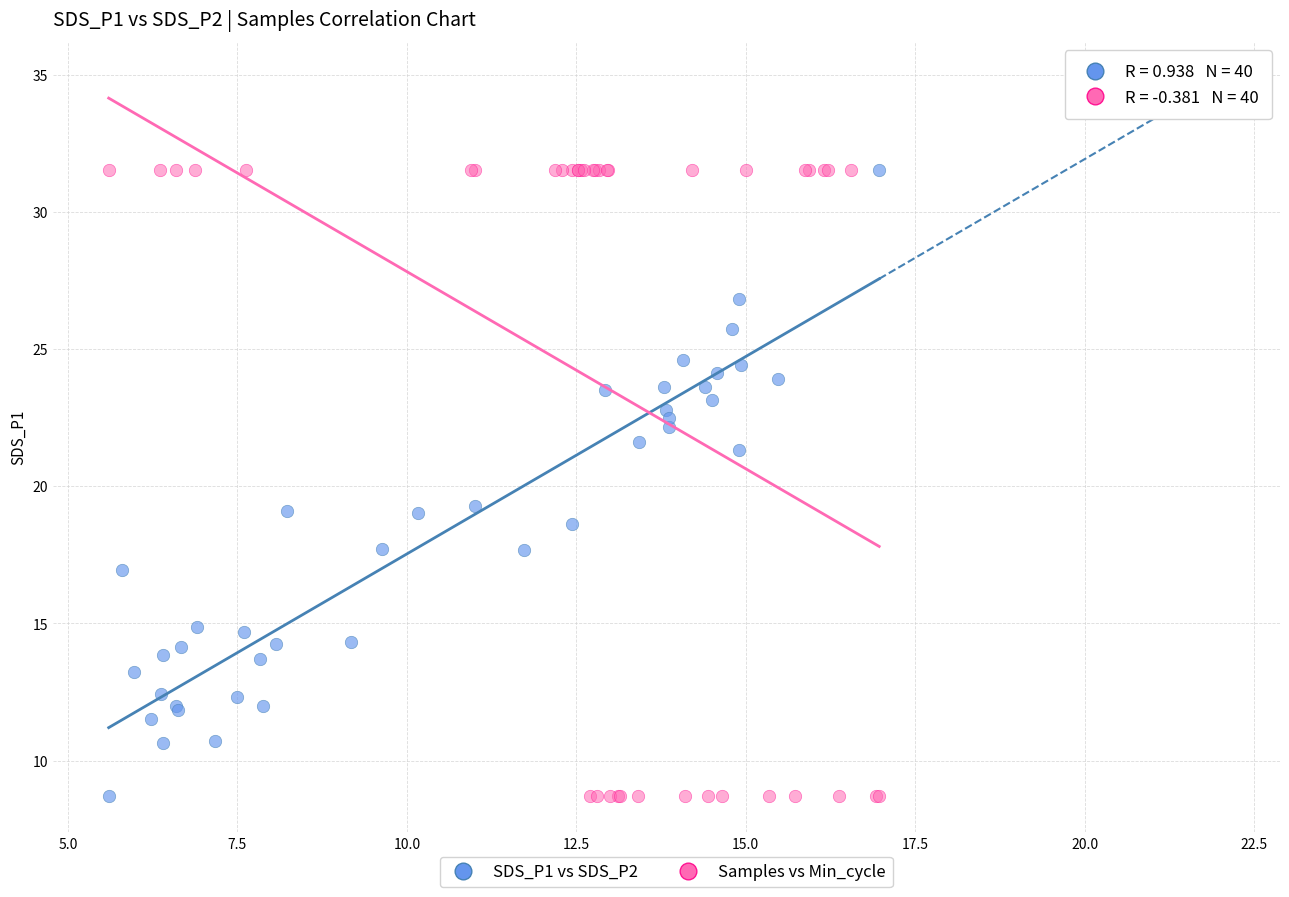

What are all the series names shown in the legend?

SDS_P1 vs SDS_P2, Samples vs Min_cycle